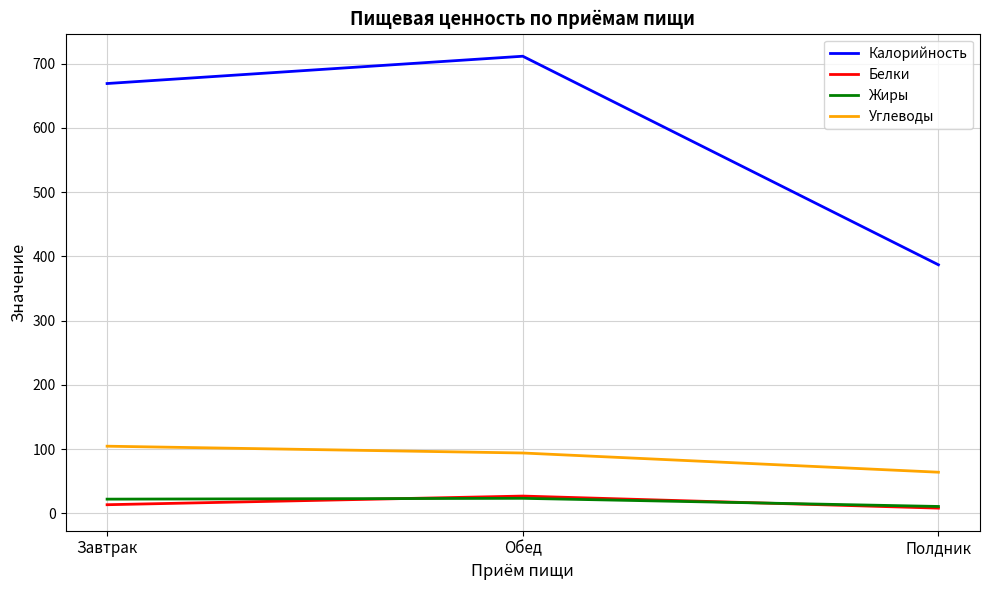

Which series has the largest total across all categories?

Калорийность